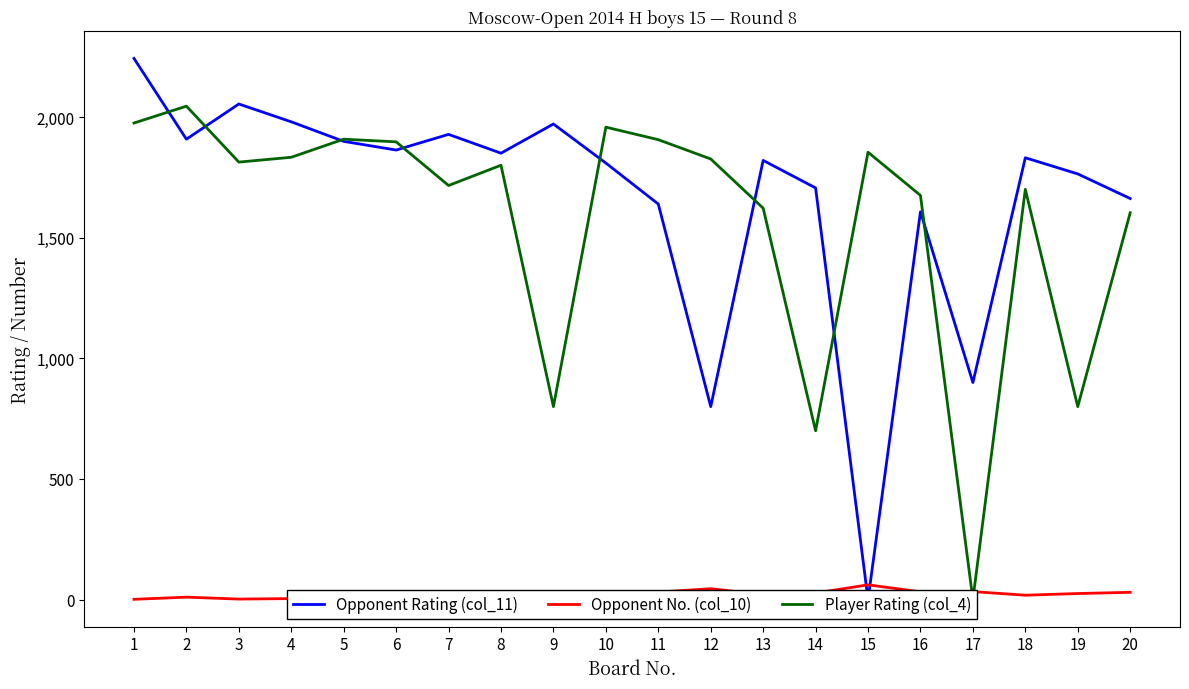

What is the greatest value displayed?

2244